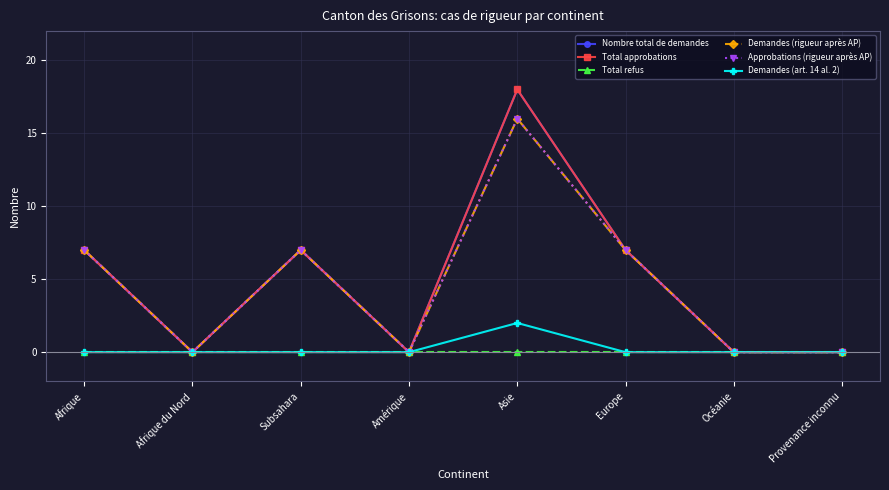

Does the chart display data point markers on the line(s)?

Yes